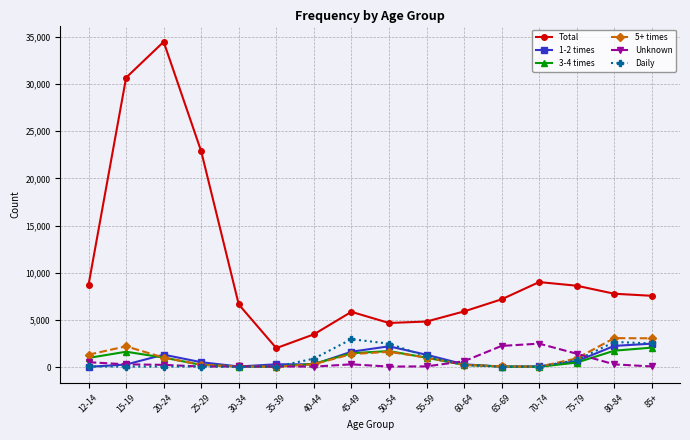

How many distinct data groups are displayed?

6